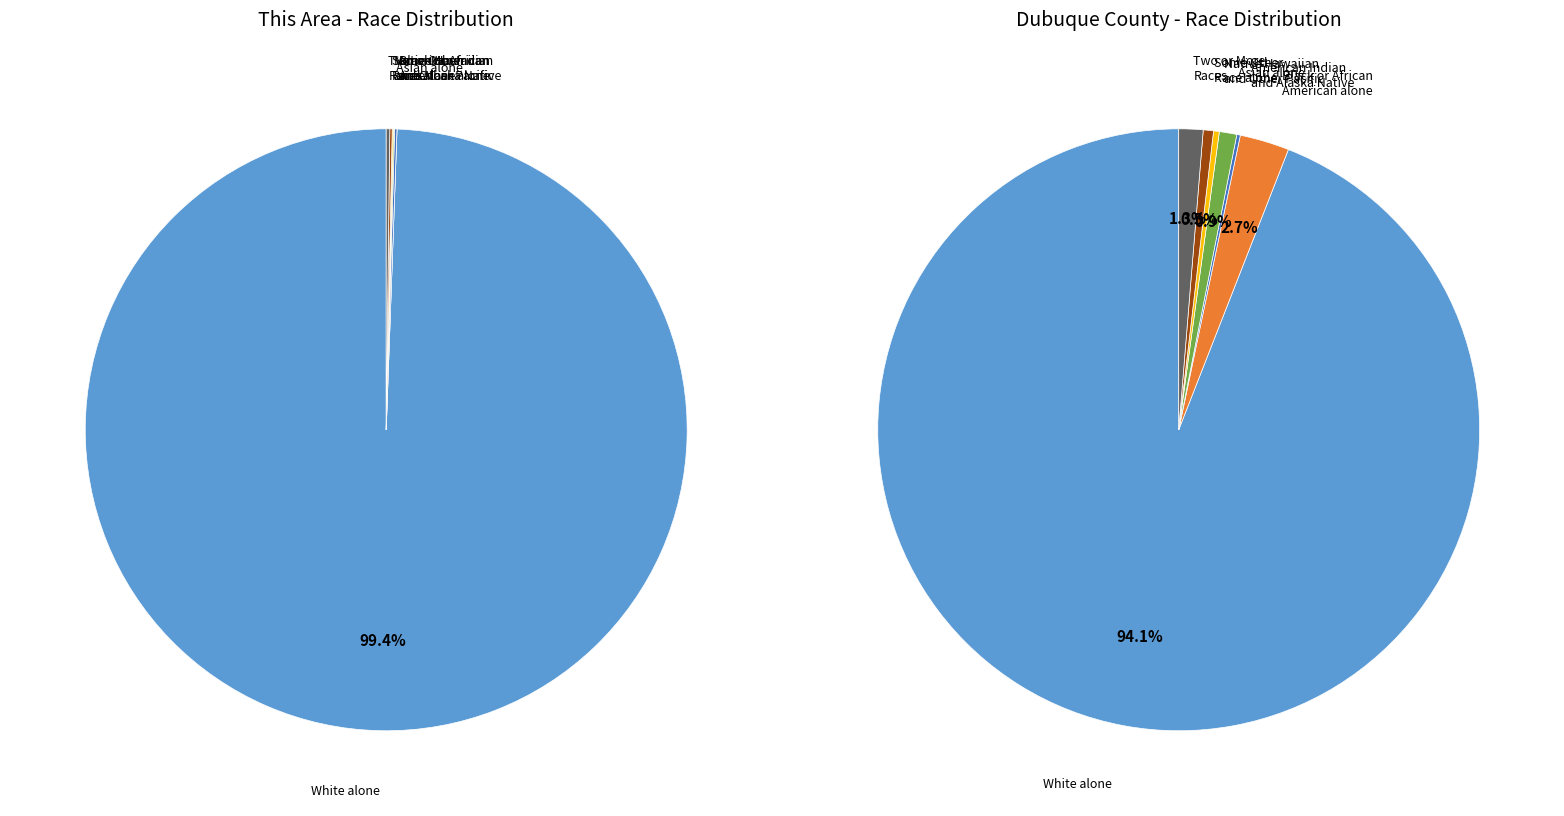

To the nearest percent, what is the difference between the largest and smallest slice percentages?

94%